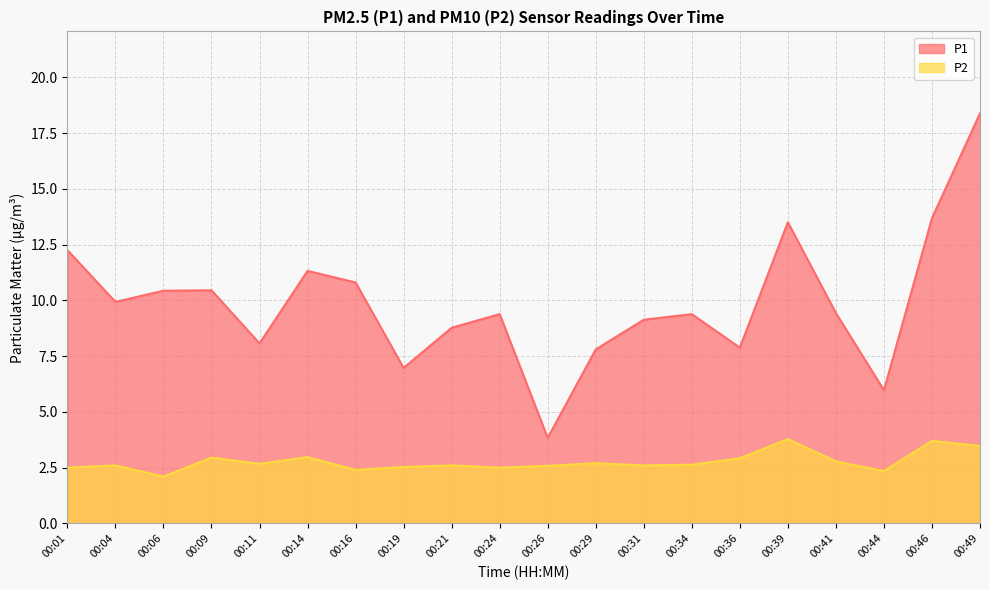

How many lines are shown in the chart?

2